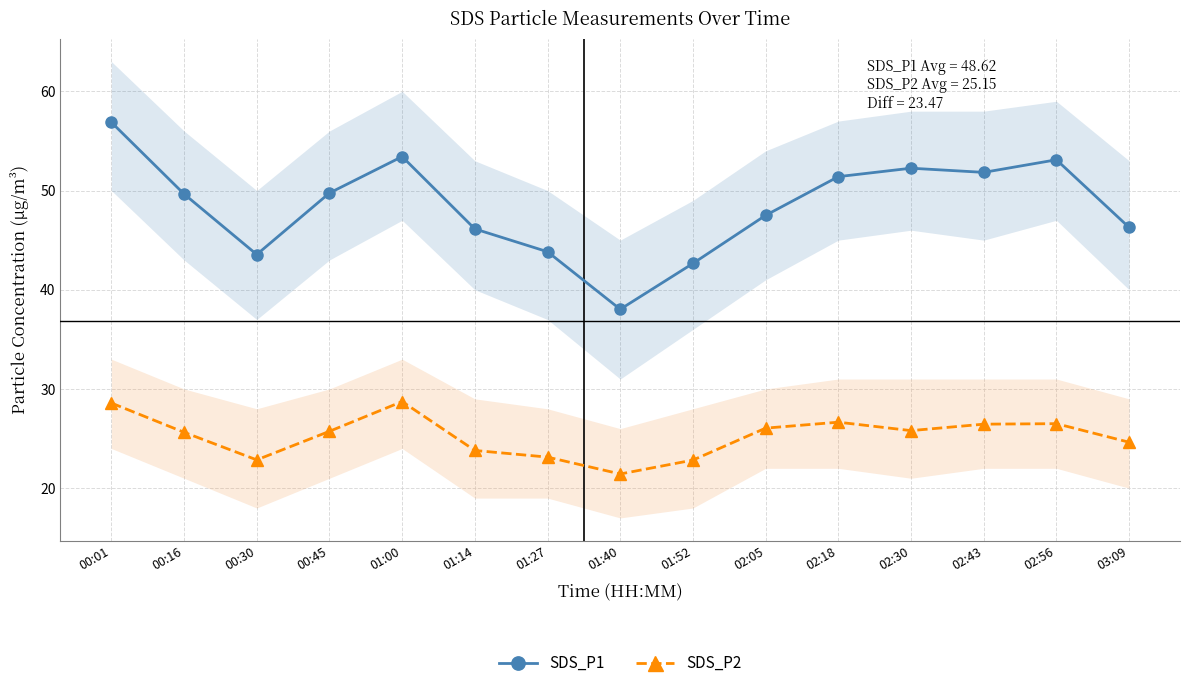

What is the total value across all series at 00:16?

75.3